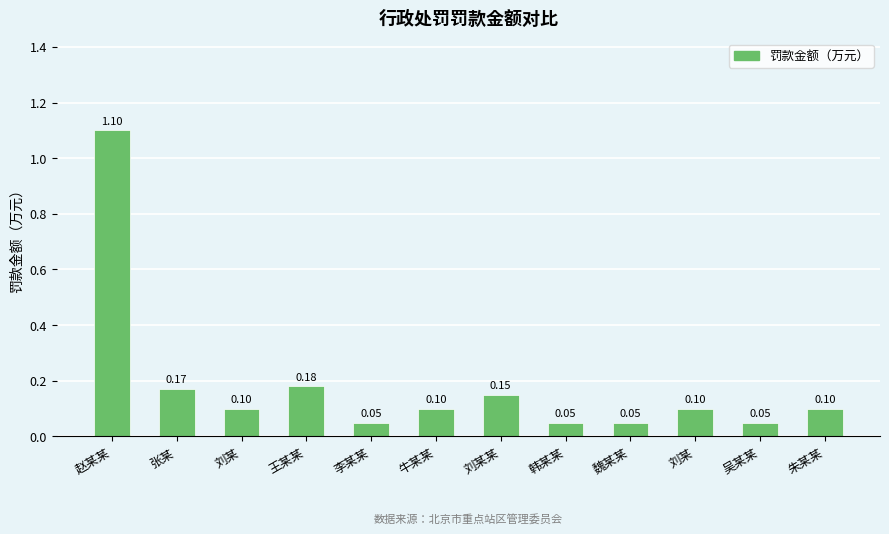

How many categories are shown in the chart?

12